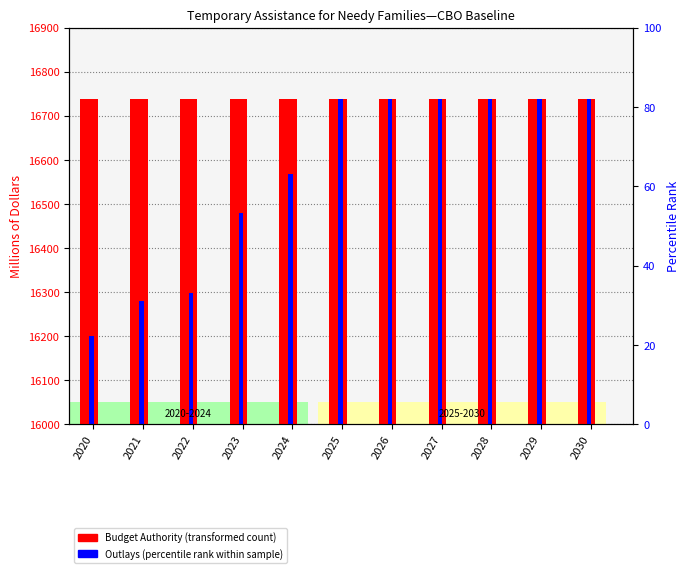

How many groups of bars are there?

11